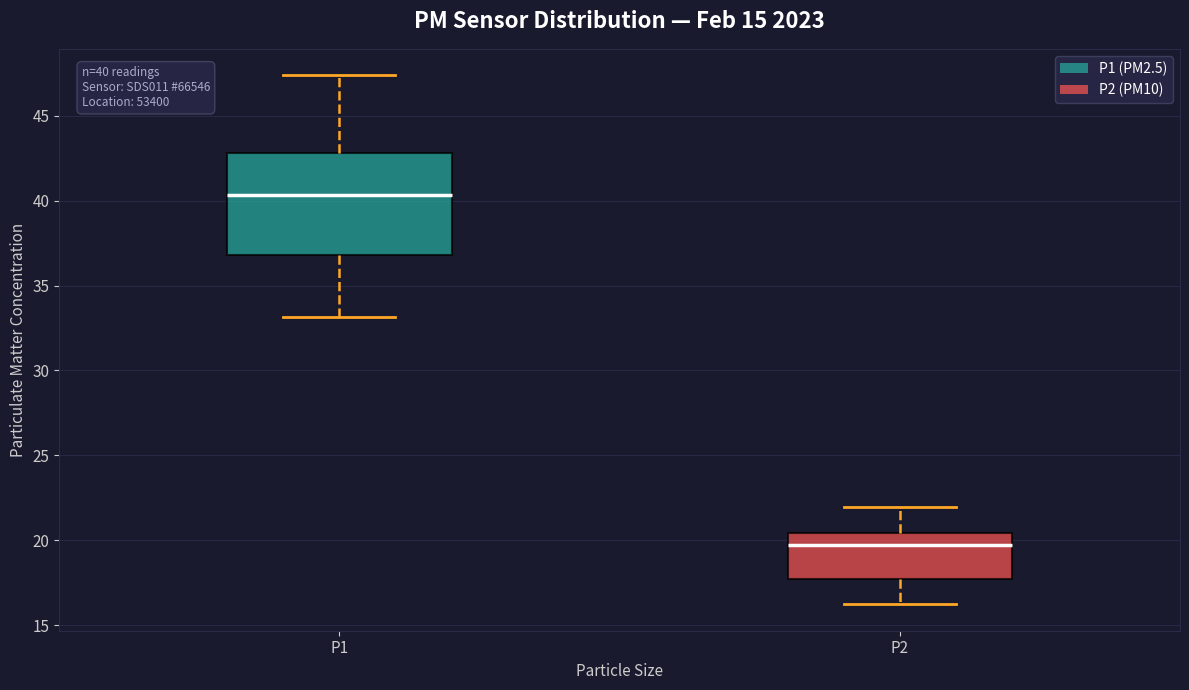

Which box's median line is the highest?

P1